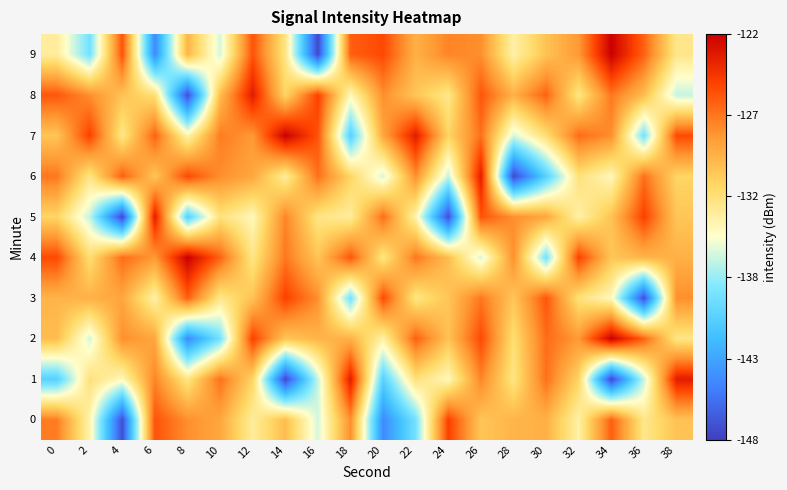

What is the total value across all series at 14?

-1308.6